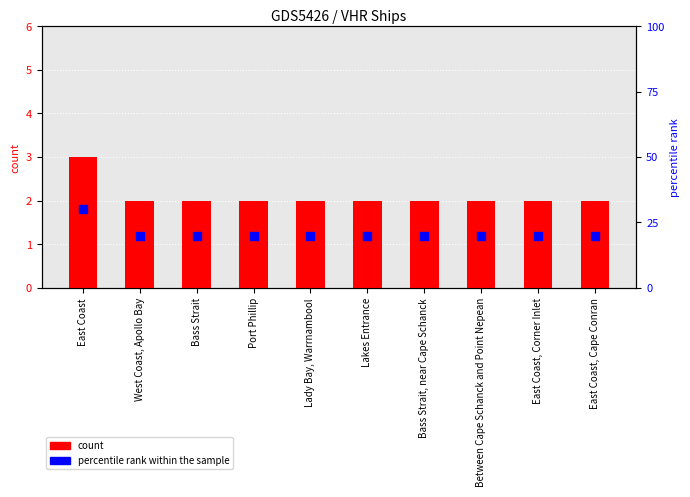

Which series contains the highest Y value?

percentile rank within the sample